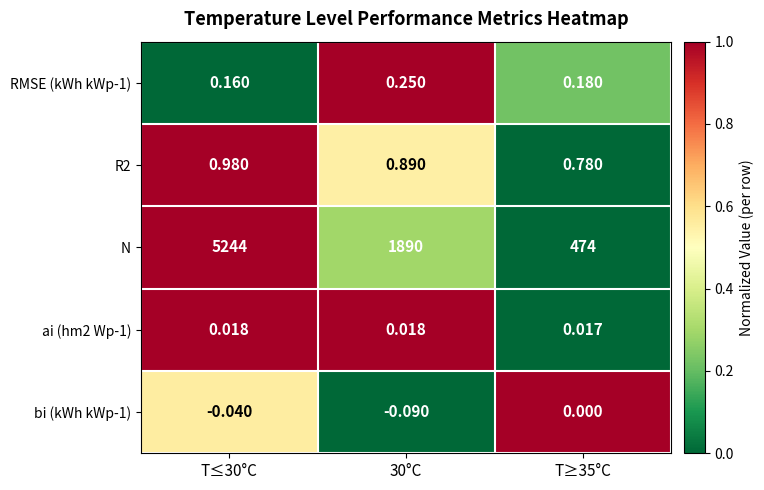

At which category is the sum across all series the highest?

T≤30°C